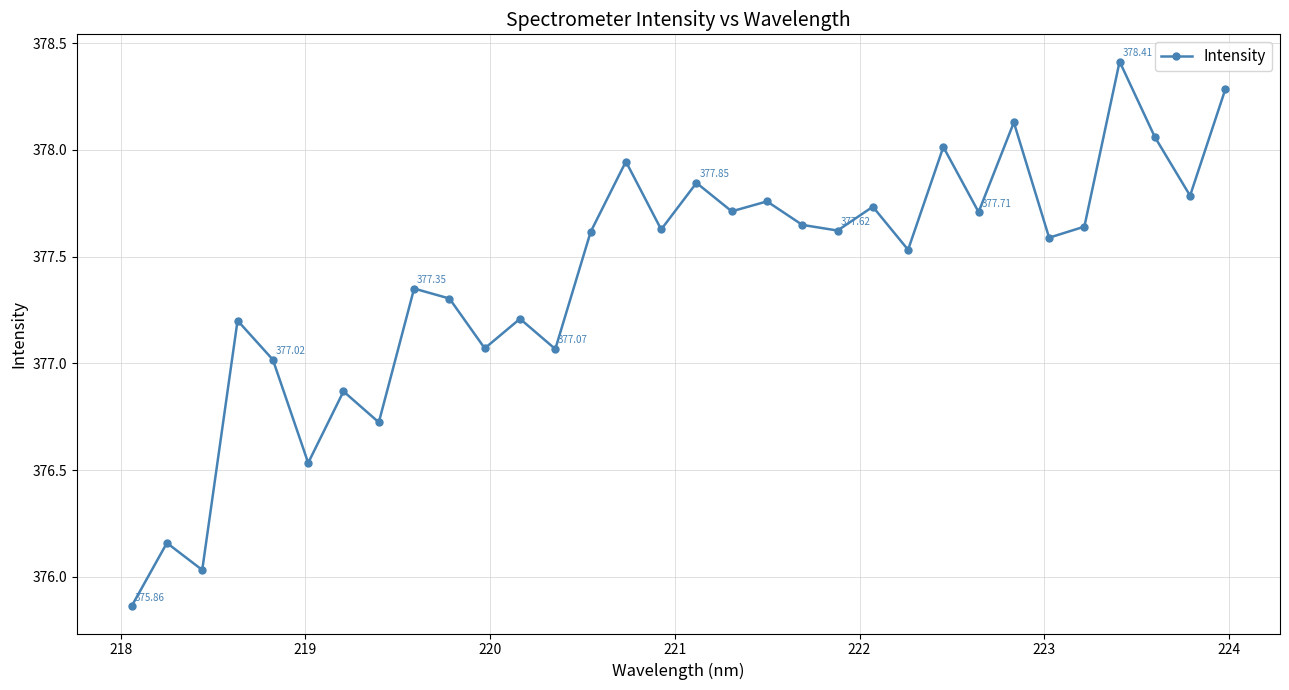

What is the value of the 24th point from the left?

378.0